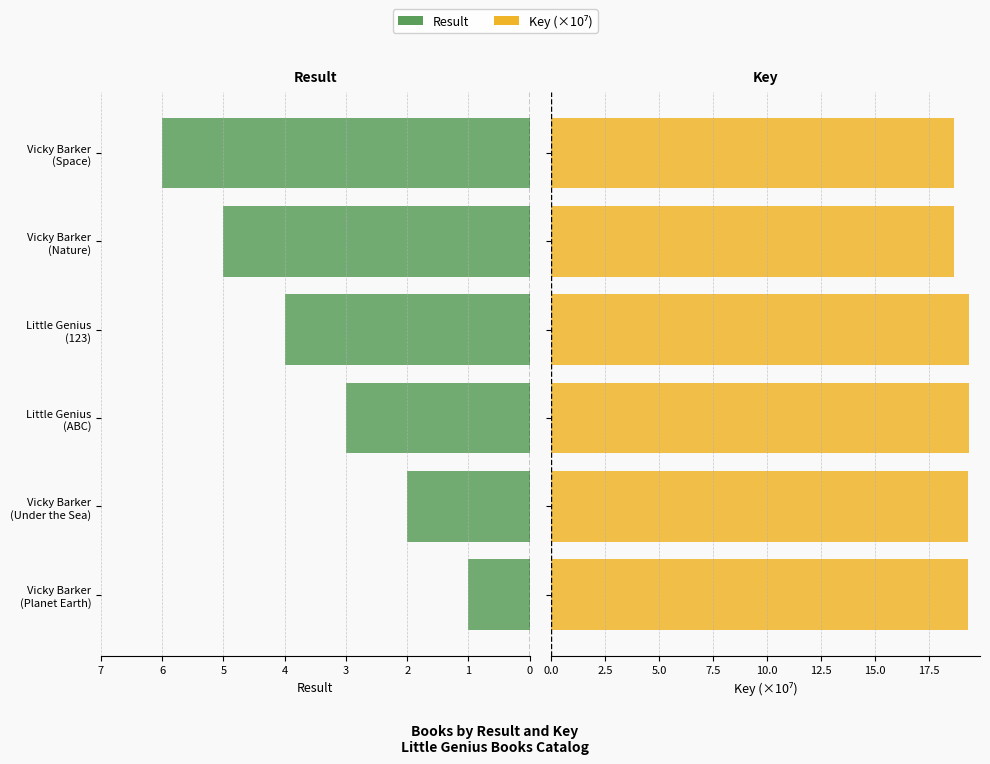

How many groups of bars are there?

6